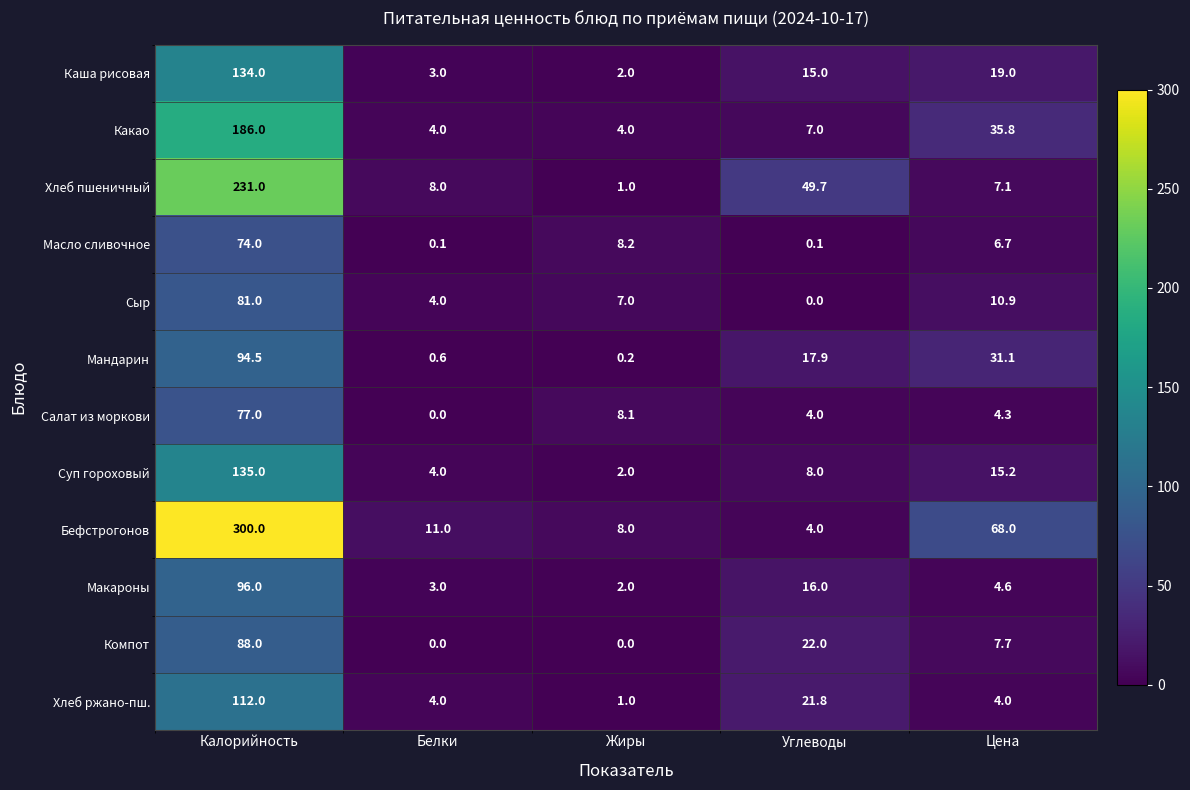

Rank the series by their maximum value, from highest to lowest.

Бефстрогонов, Хлеб пшеничный, Какао, Суп гороховый, Каша рисовая, Хлеб ржано-пш., Макароны, Мандарин, Компот, Сыр, Салат из моркови, Масло сливочное